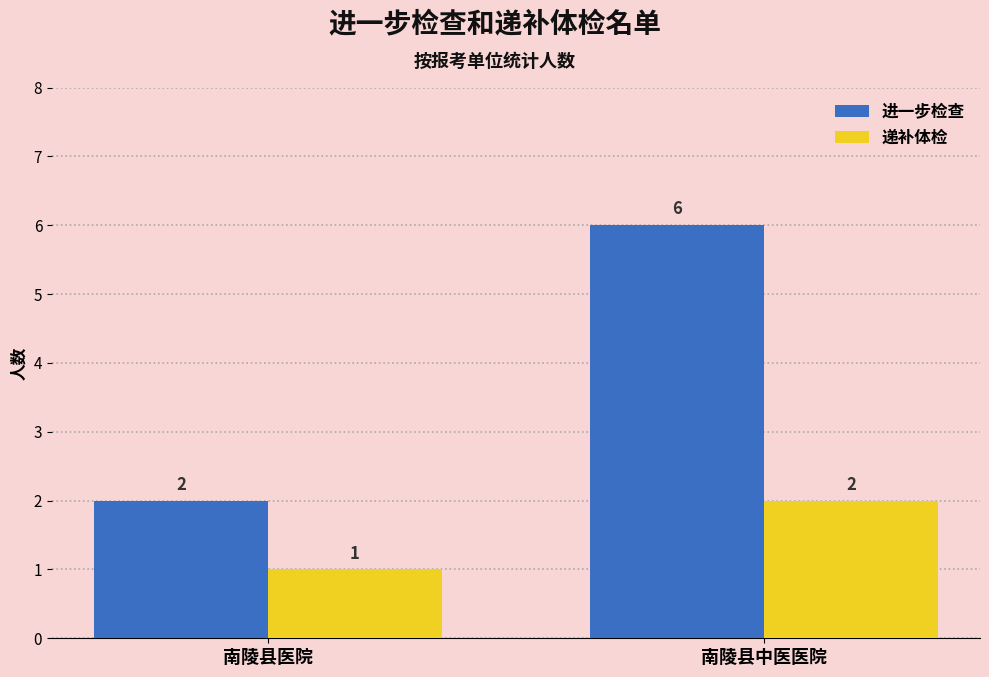

Rank the series by their maximum value, from lowest to highest.

递补体检, 进一步检查